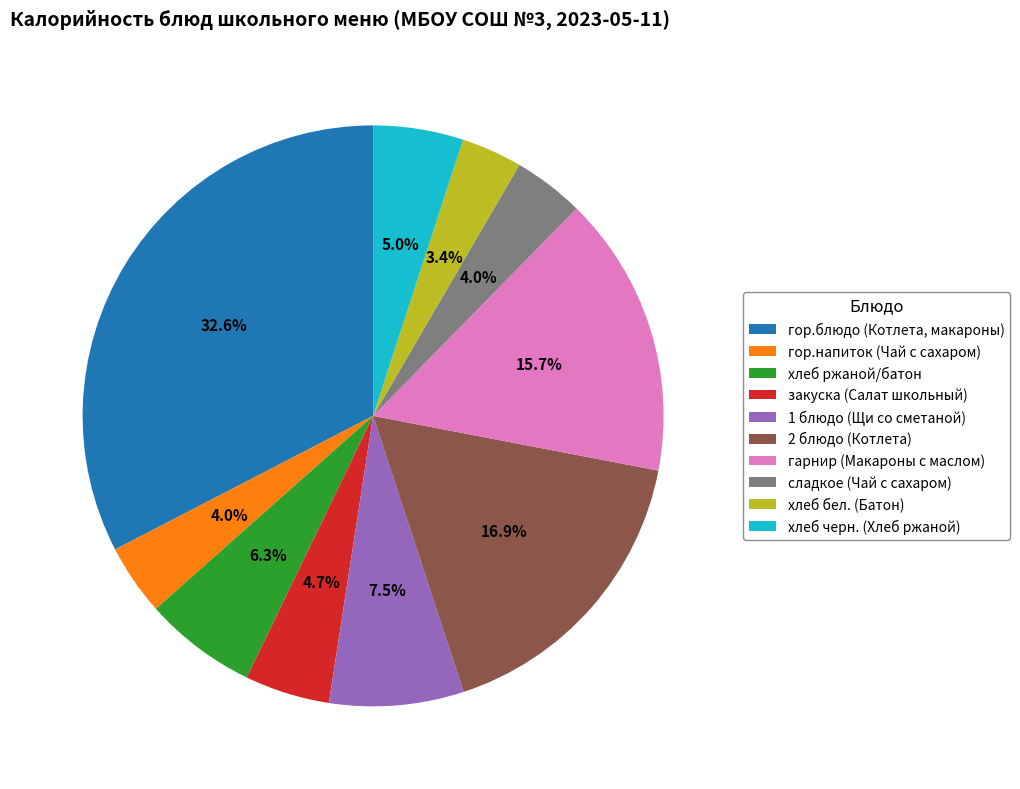

Which has a higher value, закуска (Салат школьный) or хлеб бел. (Батон)?

закуска (Салат школьный)